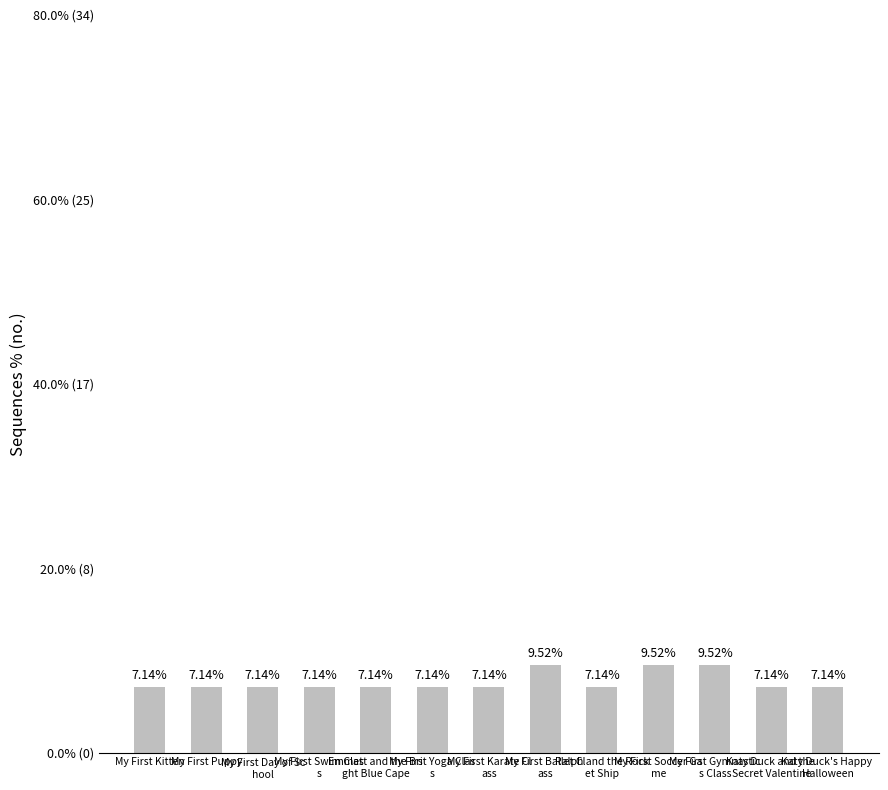

Which label corresponds to the smallest value in the chart?

My First Kitten